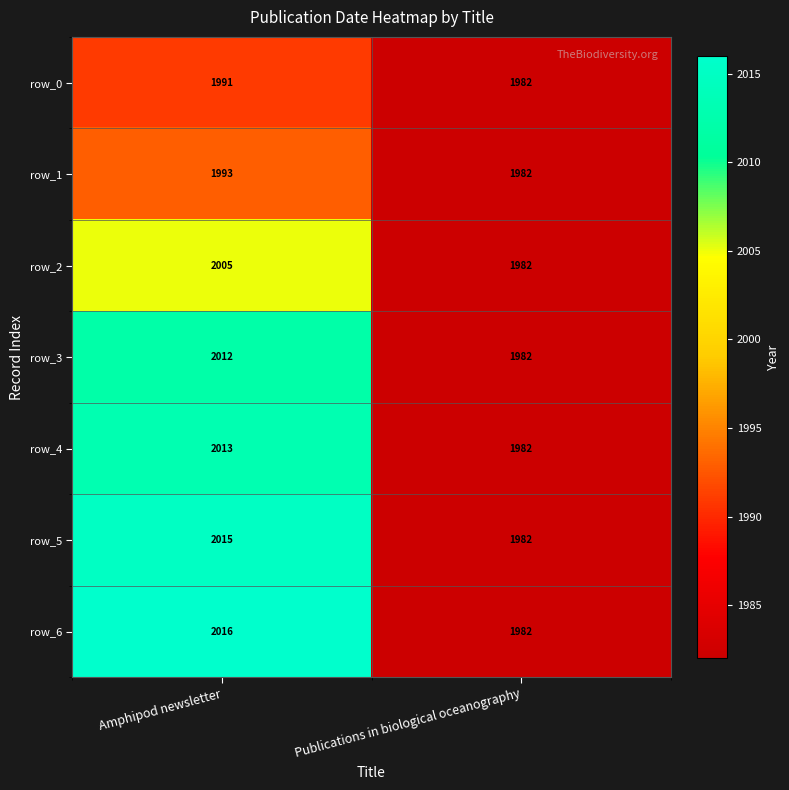

What is the total value across all series at Amphipod newsletter?

14045